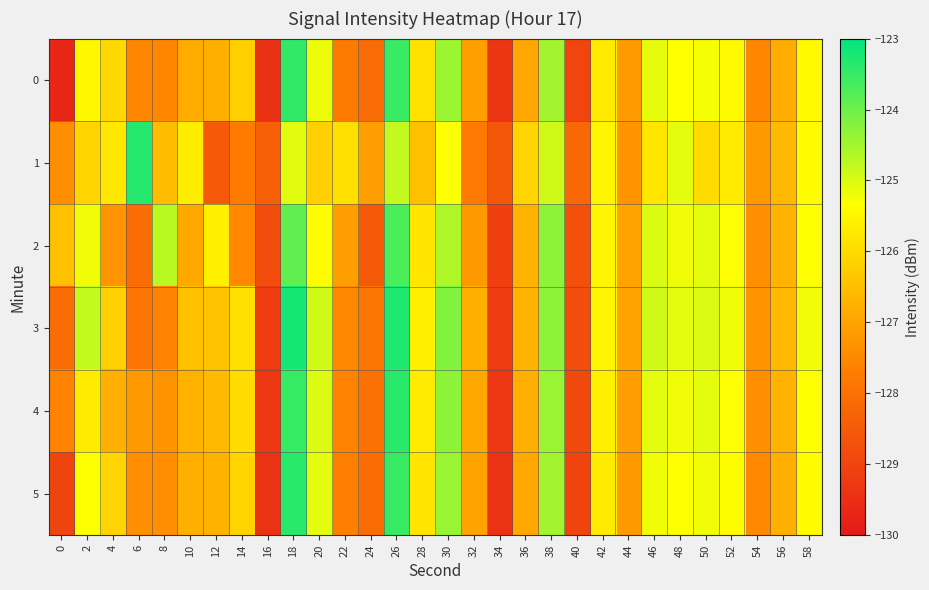

Reading left to right, transcribe all the data shown in this chart.

0: 0=-129.7	2=-125.5	4=-126.1	6=-127.5	8=-127.5	10=-126.9	12=-126.8	14=-126.2	16=-129.4	18=-123.5	20=-125.2	22=-127.8	24=-128.1	26=-123.5	28=-125.9	30=-124.4	32=-127.1	34=-129.4	36=-127.0	38=-124.5	40=-129.0	42=-125.7	44=-127.2	46=-125.1	48=-125.3	50=-125.3	52=-125.4	54=-127.5	56=-126.8	58=-125.4
1: 0=-127.4	2=-126.1	4=-125.8	6=-123.3	8=-126.5	10=-125.7	12=-128.5	14=-127.7	16=-128.4	18=-125.1	20=-126.2	22=-125.9	24=-127.1	26=-124.8	28=-126.5	30=-125.3	32=-127.8	34=-128.6	36=-126.1	38=-124.9	40=-128.2	42=-125.5	44=-127.3	46=-125.8	48=-125.1	50=-126.0	52=-125.7	54=-127.2	56=-126.6	58=-125.4
2: 0=-126.5	2=-125.2	4=-127.3	6=-128.1	8=-124.7	10=-126.9	12=-125.6	14=-127.5	16=-128.8	18=-123.9	20=-125.4	22=-127.1	24=-128.5	26=-123.7	28=-125.8	30=-124.6	32=-127.2	34=-129.1	36=-126.7	38=-124.3	40=-128.7	42=-125.5	44=-127.0	46=-125.0	48=-125.2	50=-125.1	52=-125.3	54=-127.4	56=-126.7	58=-125.3
3: 0=-128.1	2=-124.8	4=-126.2	6=-127.9	8=-127.6	10=-126.5	12=-126.4	14=-125.9	16=-129.2	18=-123.2	20=-124.9	22=-127.5	24=-127.9	26=-123.3	28=-125.6	30=-124.2	32=-126.8	34=-129.2	36=-126.7	38=-124.3	40=-128.8	42=-125.5	44=-127.0	46=-124.9	48=-125.1	50=-125.0	52=-125.2	54=-127.3	56=-126.6	58=-125.2
4: 0=-127.6	2=-125.7	4=-126.8	6=-127.2	8=-127.3	10=-126.7	12=-126.6	14=-126.0	16=-129.3	18=-123.5	20=-125.0	22=-127.6	24=-128.0	26=-123.4	28=-125.7	30=-124.3	32=-126.9	34=-129.3	36=-126.8	38=-124.4	40=-128.9	42=-125.6	44=-127.1	46=-125.1	48=-125.2	50=-125.1	52=-125.3	54=-127.4	56=-126.7	58=-125.3
5: 0=-129.0	2=-125.3	4=-126.1	6=-127.4	8=-127.4	10=-126.8	12=-126.7	14=-126.1	16=-129.4	18=-123.4	20=-125.1	22=-127.7	24=-128.1	26=-123.5	28=-125.8	30=-124.4	32=-127.0	34=-129.4	36=-126.9	38=-124.5	40=-129.0	42=-125.7	44=-127.2	46=-125.2	48=-125.3	50=-125.2	52=-125.4	54=-127.5	56=-126.8	58=-125.4